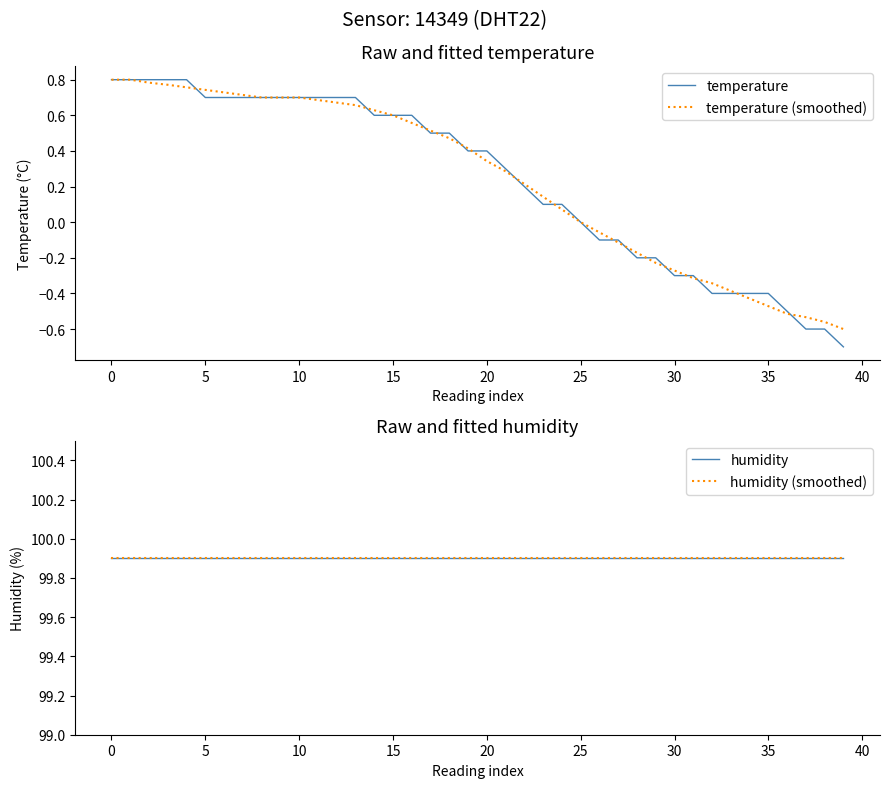

What is the minimum value for temperature?

-0.7